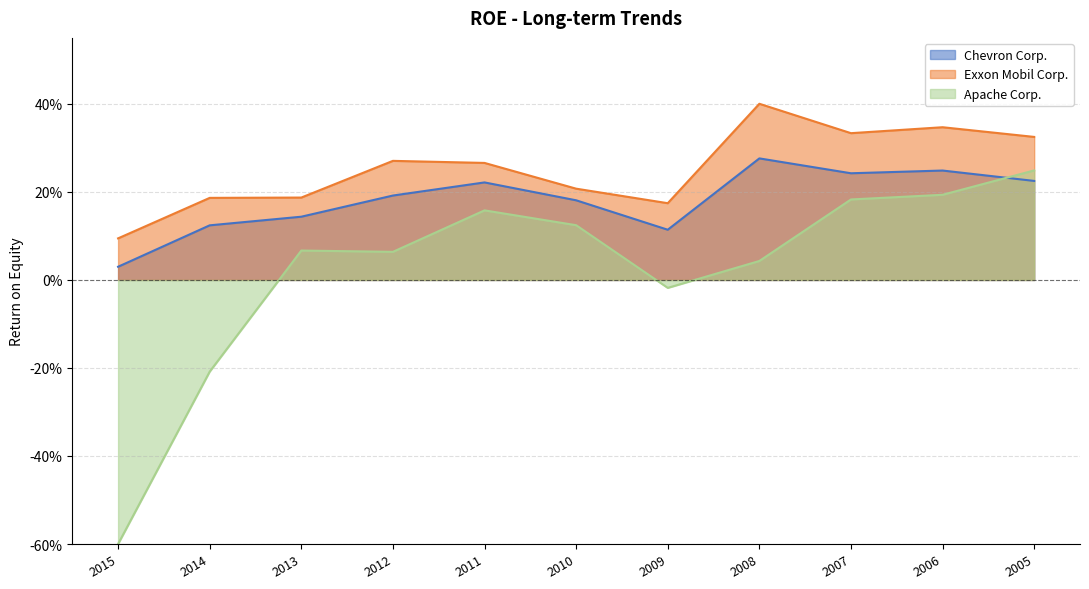

Is it true that Exxon Mobil Corp. equals 0.2 at 2014?

True